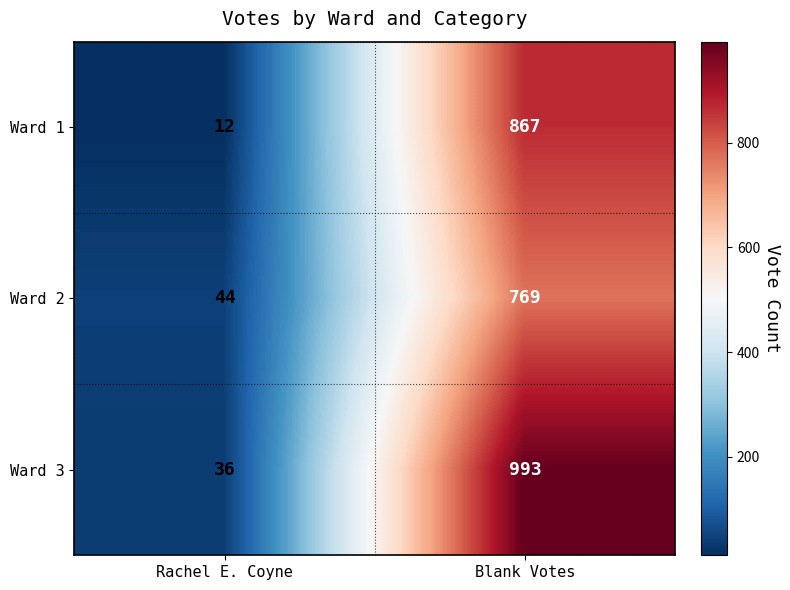

What is the total value across all series at Blank Votes?

2629